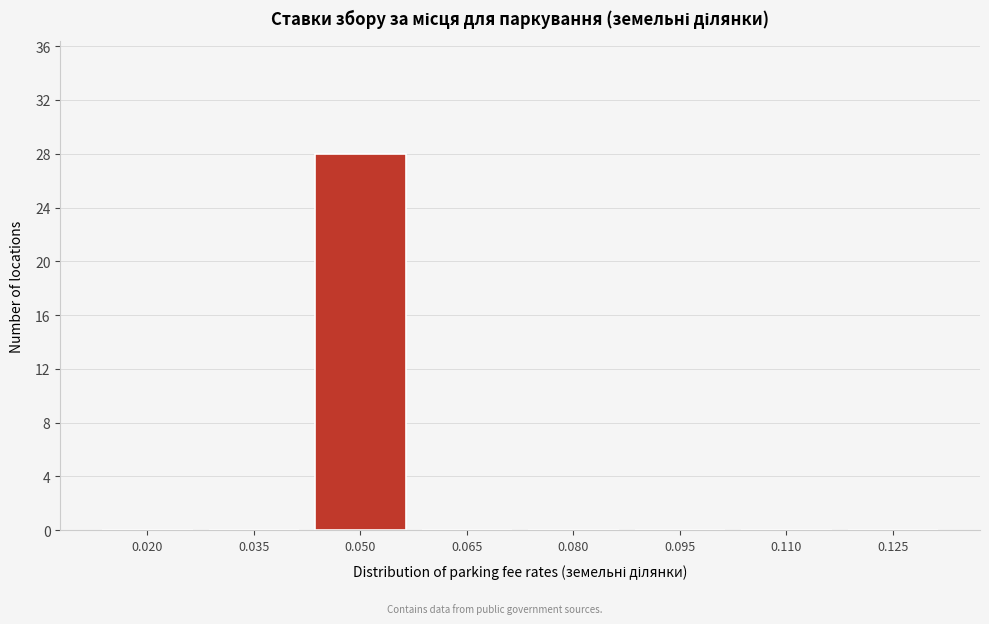

Reading left to right, extract all data points from this chart.

0.020=0	0.035=0	0.050=28	0.065=0	0.080=0	0.095=0	0.110=0	0.125=0